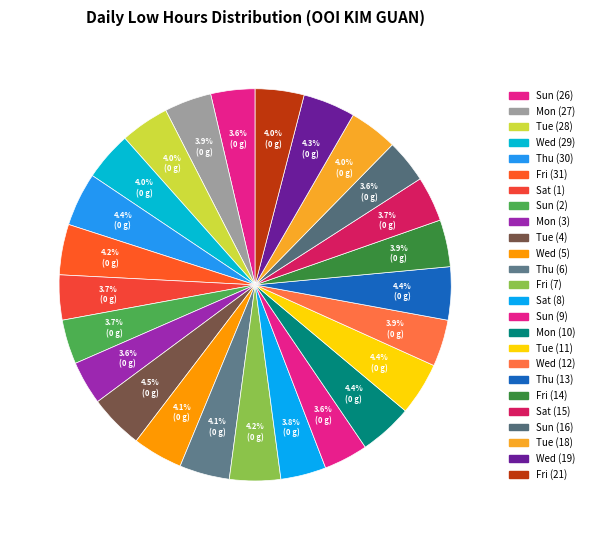

Count the number of slices in the pie.

25